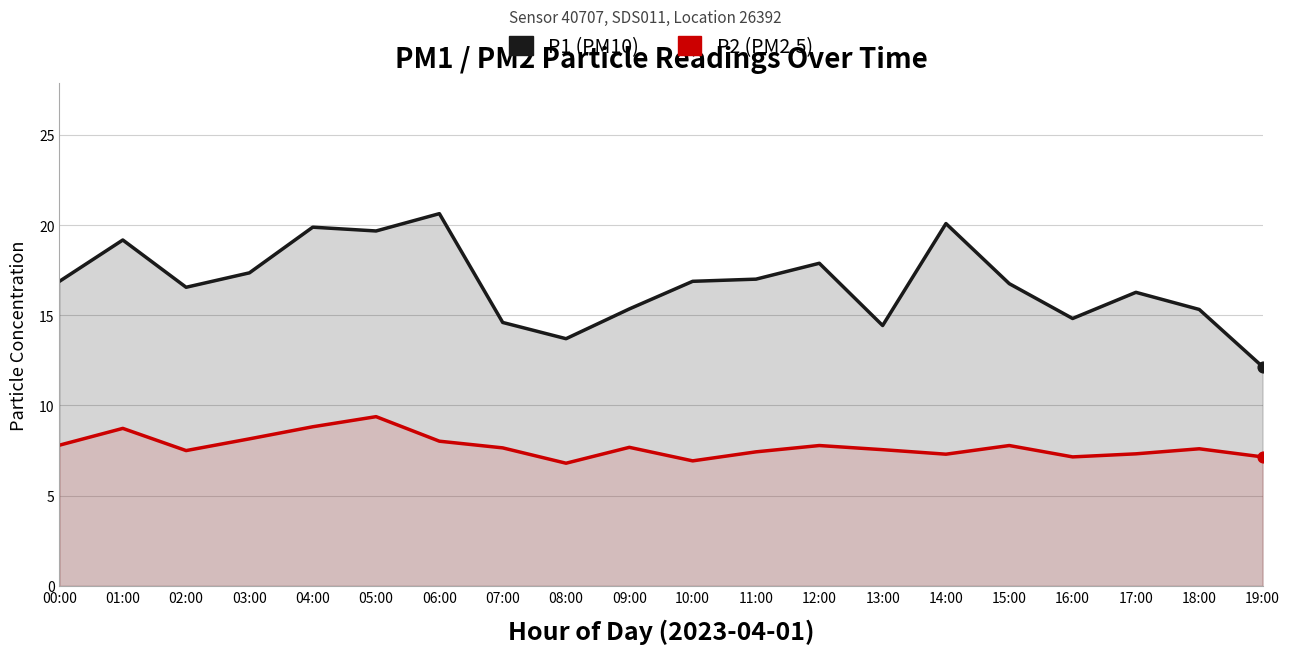

Which series has the largest total across all categories?

P1